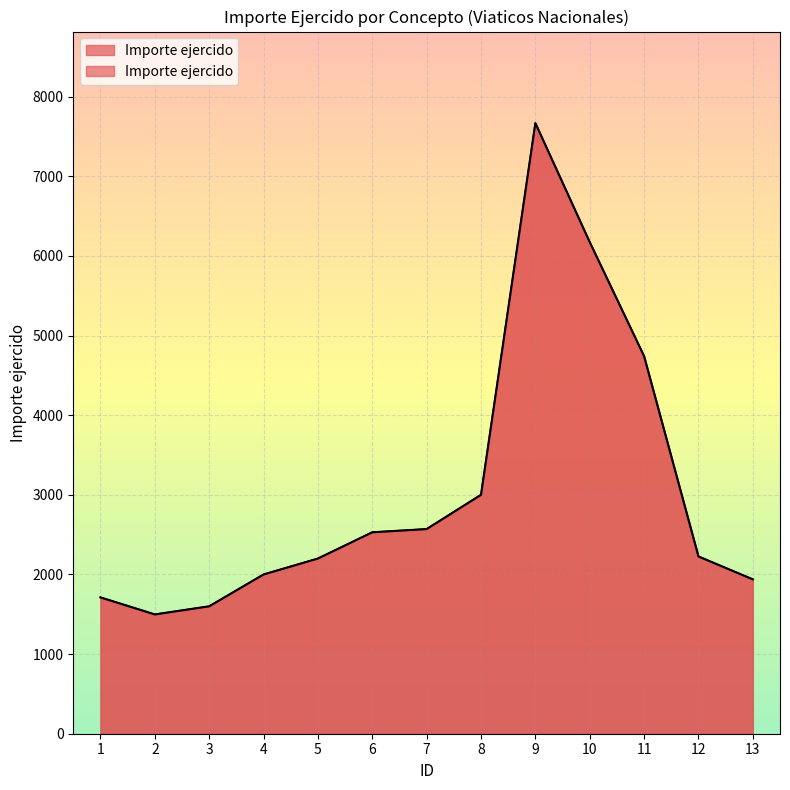

What is the ratio of the value at 4 to the value at 10?

0.3